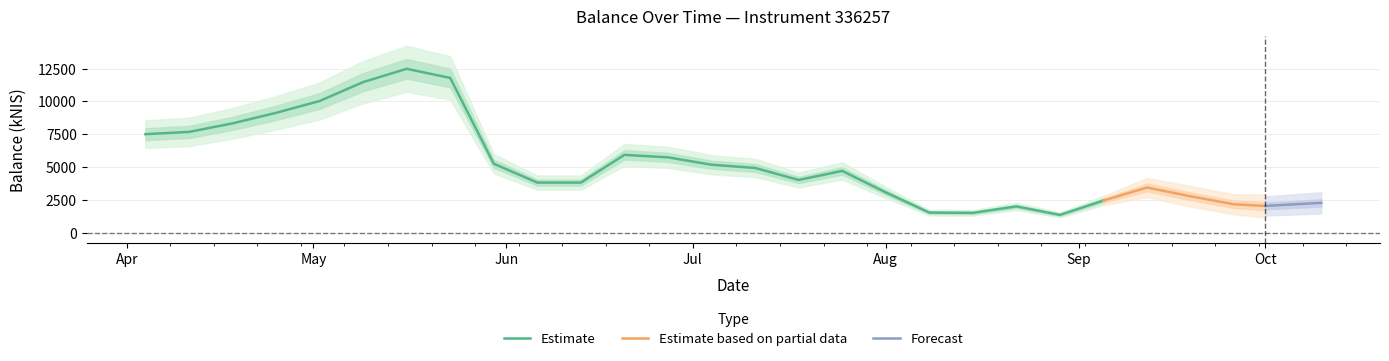

Is this an area chart (filled region under the line)?

No